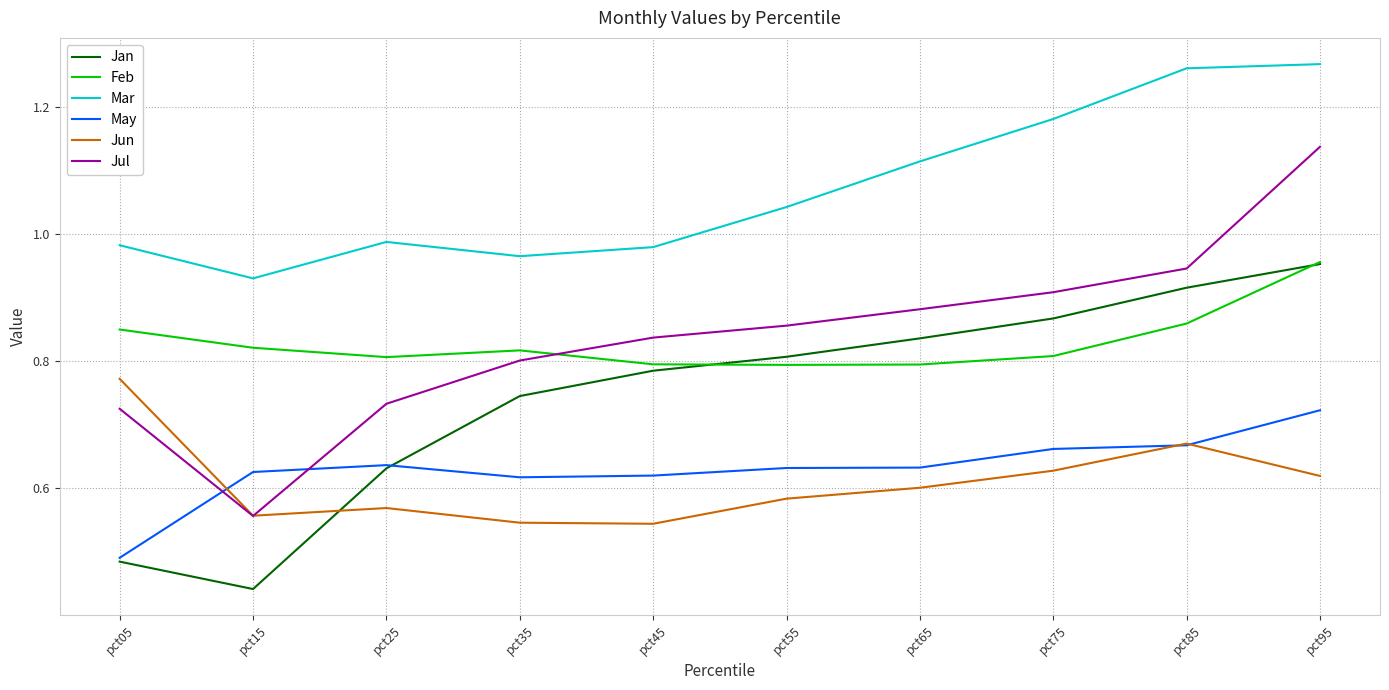

The May series shows 1.2 at pct75. True or false?

False